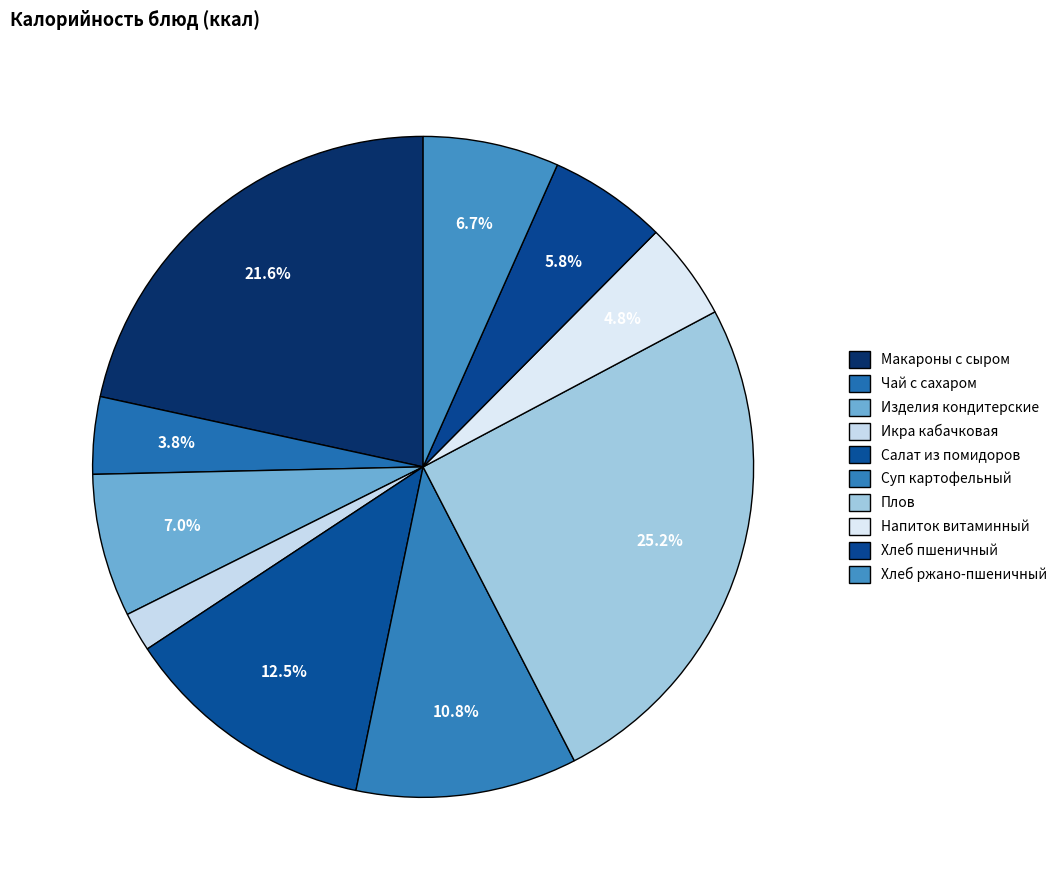

To the nearest percent, what is the difference between the largest and smallest slice percentages?

23%